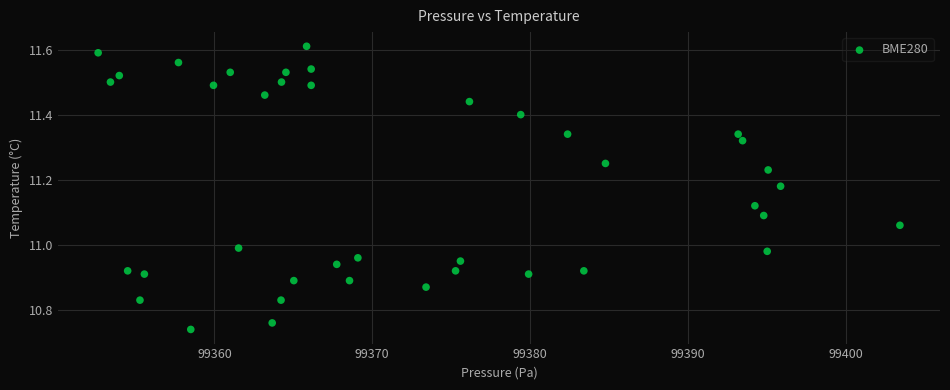

What is the range of X values (max minus min)?

50.8